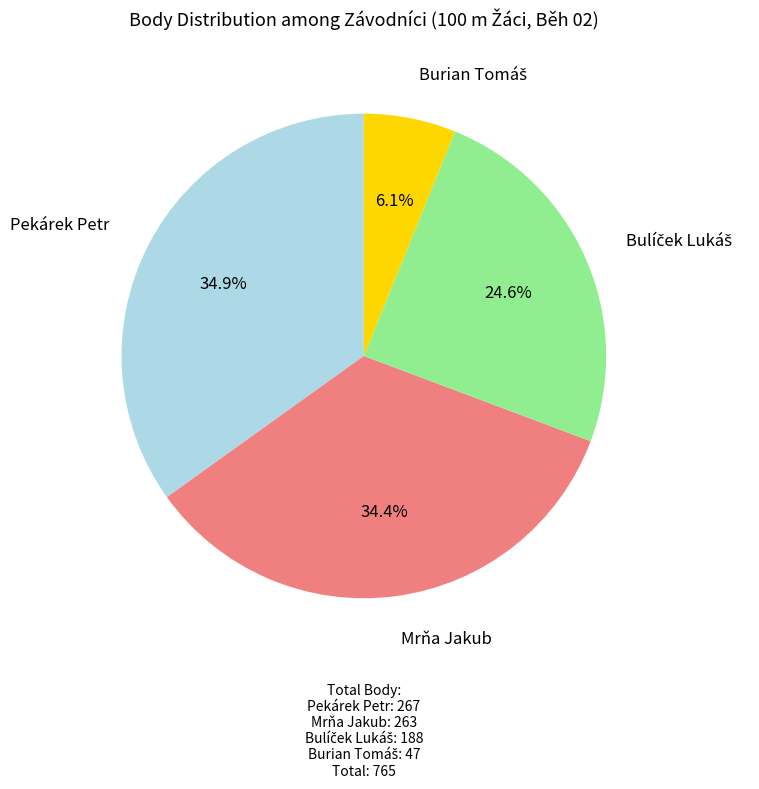

Is there a majority slice in this chart?

No